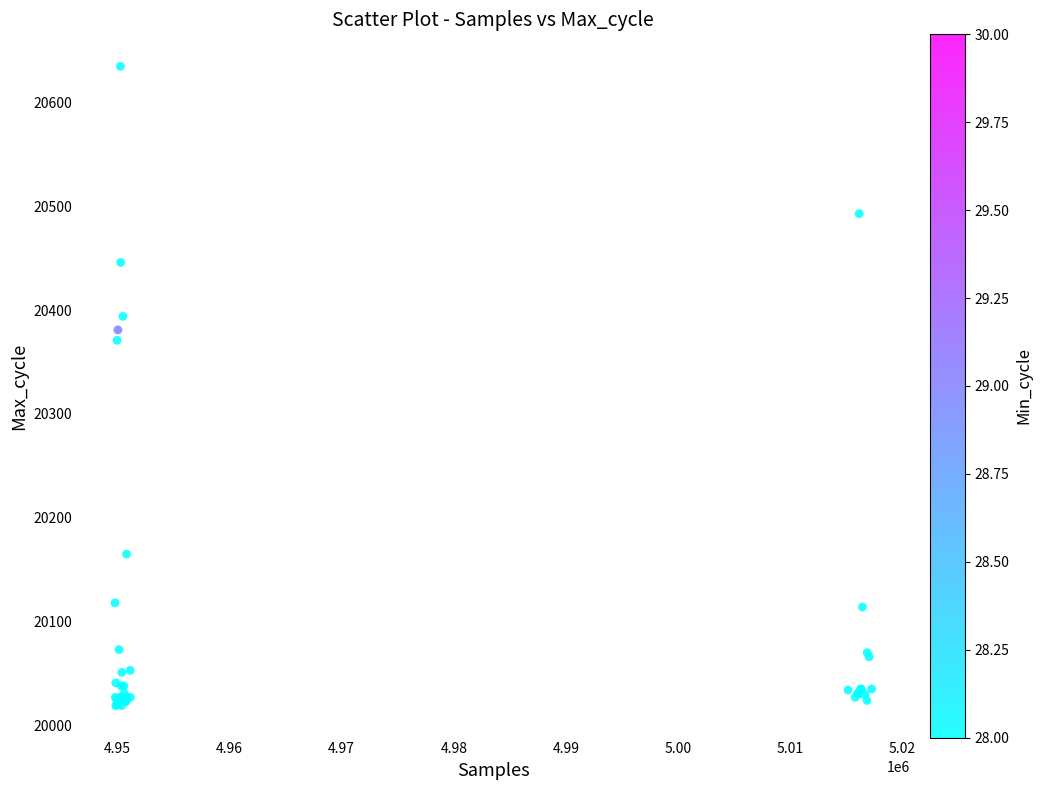

What Y value in the scatter plot is closest to 20327?

20371